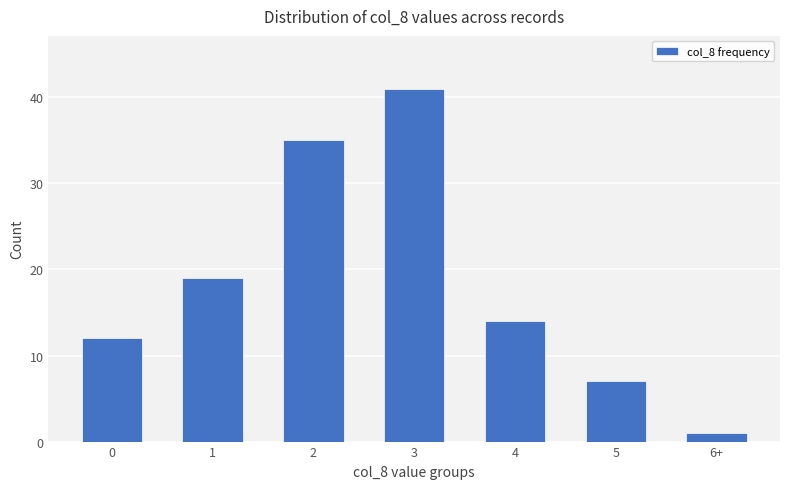

What is the sum of the values at 6+ and 3?

42